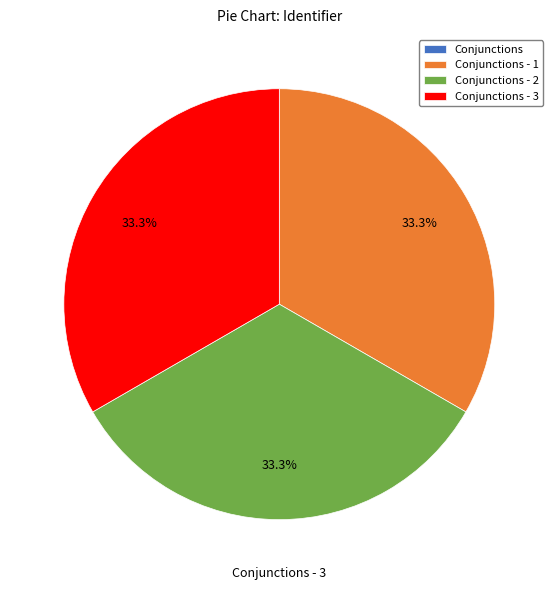

Rank the categories by value from lowest to highest.

Conjunctions, Conjunctions - 1, Conjunctions - 2, Conjunctions - 3